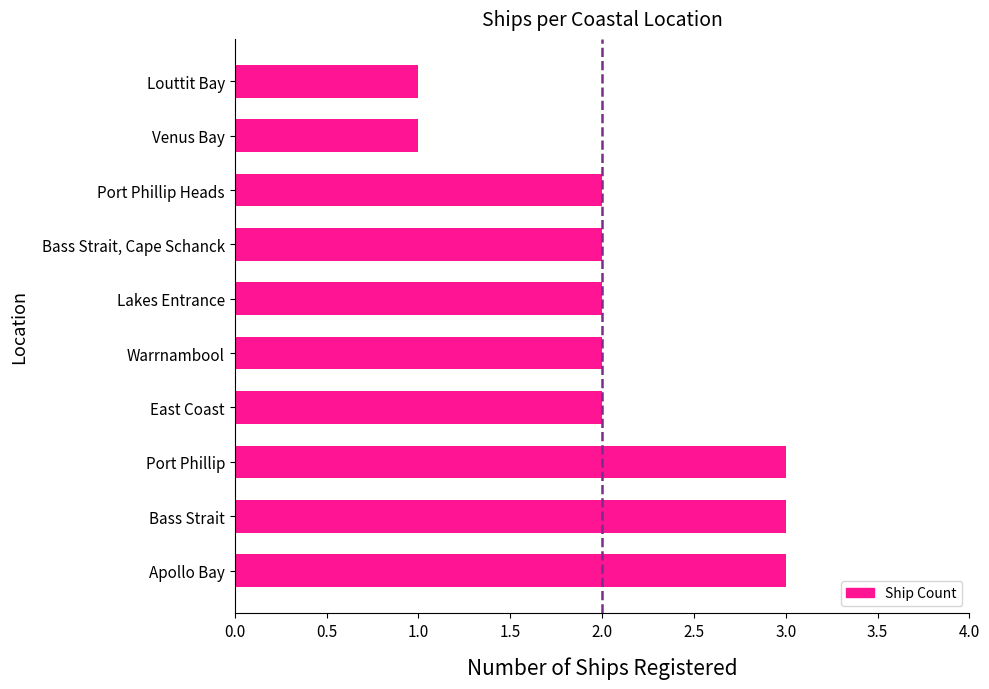

Approximately how many times larger is the value at East Coast compared to Warrnambool?

1.0